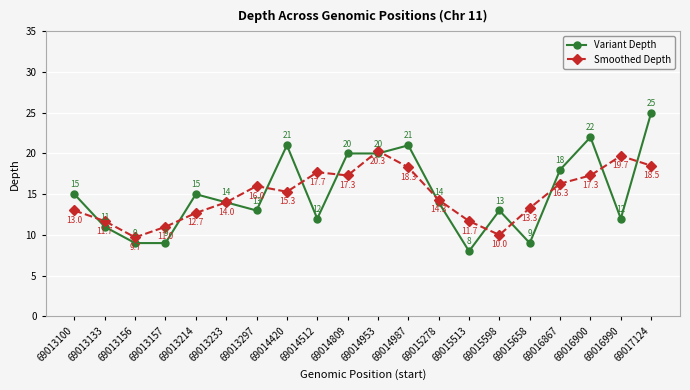

Reading left to right, transcribe all the data shown in this chart.

Variant Depth: 15.0	11.0	9.0	9.0	15.0	14.0	13.0	21.0	12.0	20.0	20.0	21.0	14.0	8.0	13.0	9.0	18.0	22.0	12.0	25.0
Smoothed Depth: 13.0	11.7	9.7	11.0	12.7	14.0	16.0	15.3	17.7	17.3	20.3	18.3	14.3	11.7	10.0	13.3	16.3	17.3	19.7	18.5